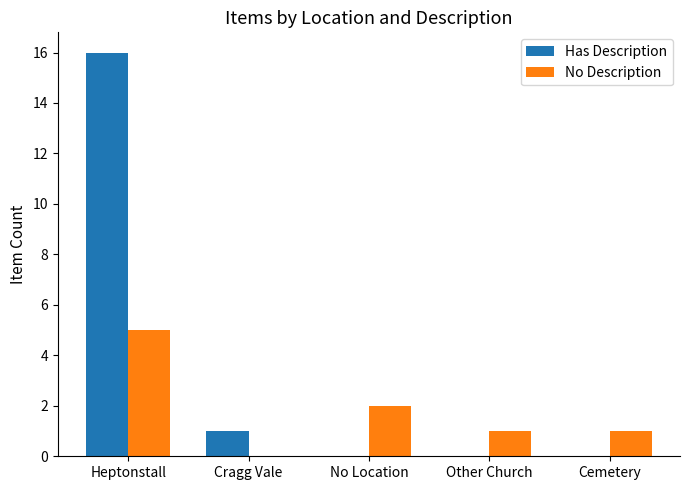

How many series are shown in this chart?

2